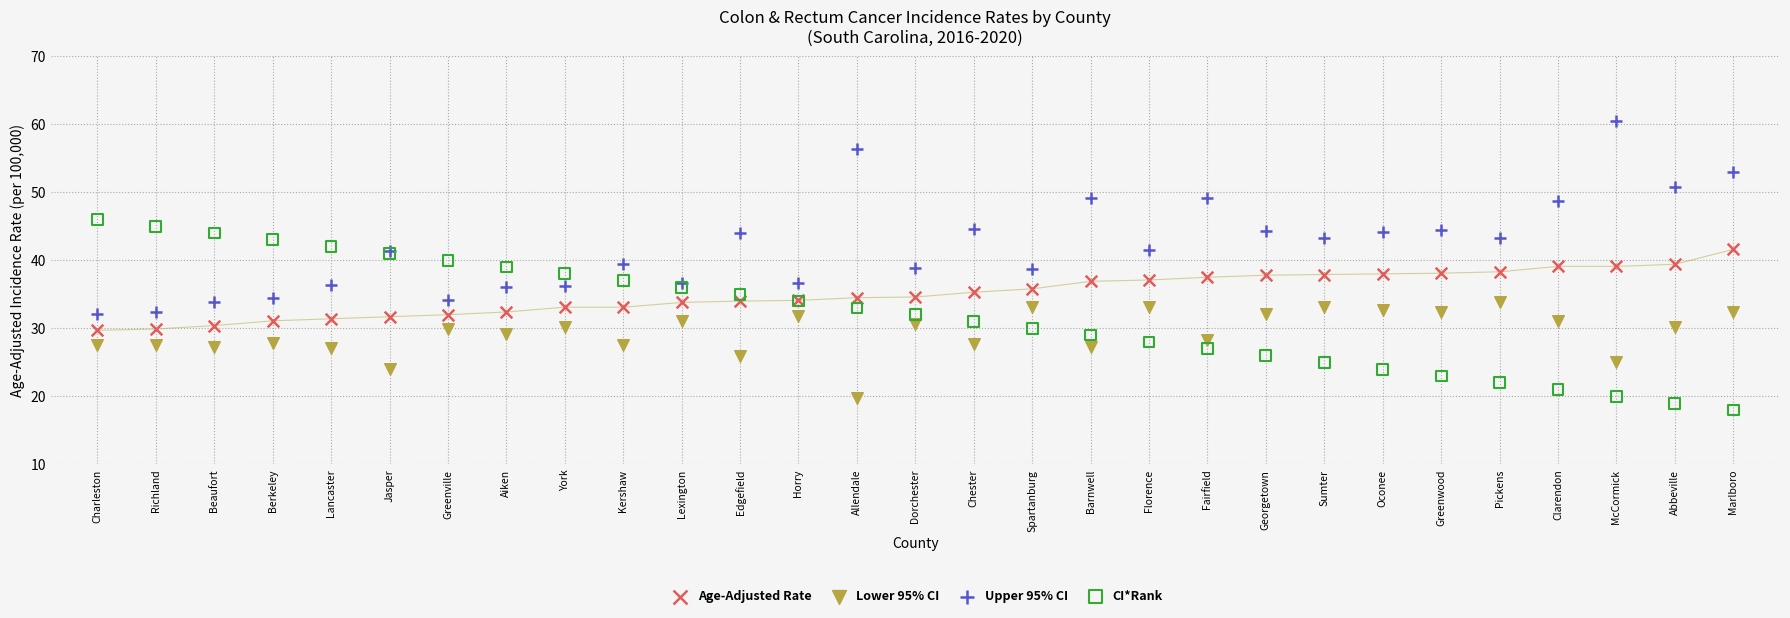

Which series contains the highest Y value?

Upper 95% CI